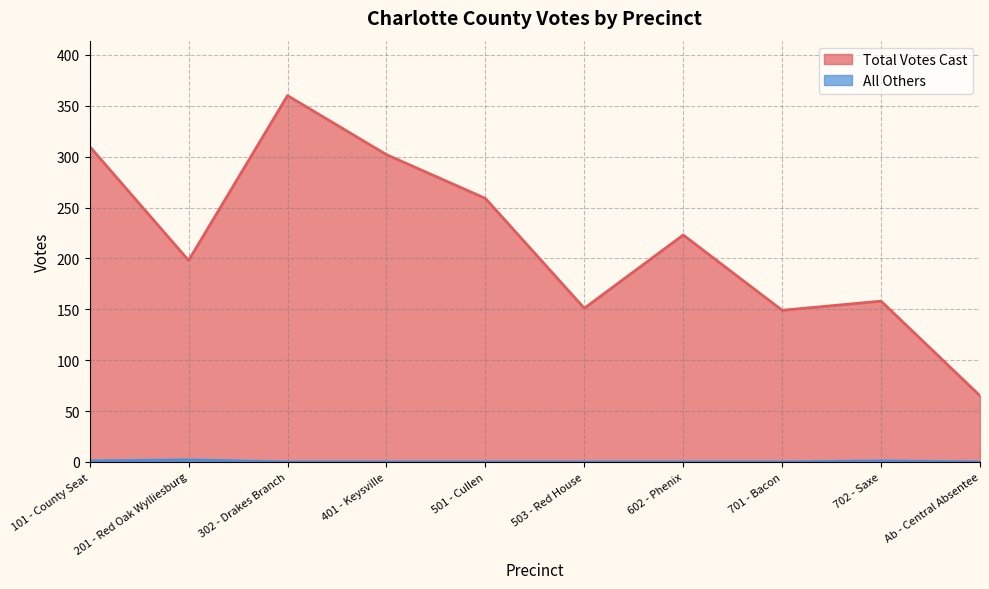

Rank the series by their maximum value, from highest to lowest.

Total Votes Cast, All Others